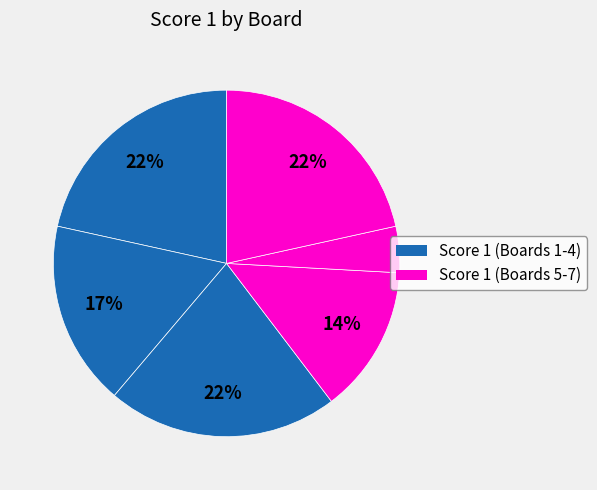

Rank the categories by value from highest to lowest.

Board 2, Board 4, Board 7, Board 3, Board 5, Board 6, Board 1